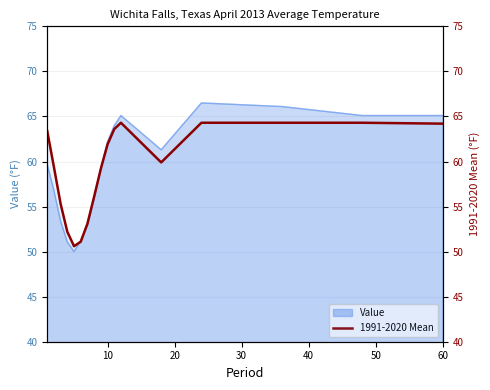

The value at 14 is 40.1. True or false?

False